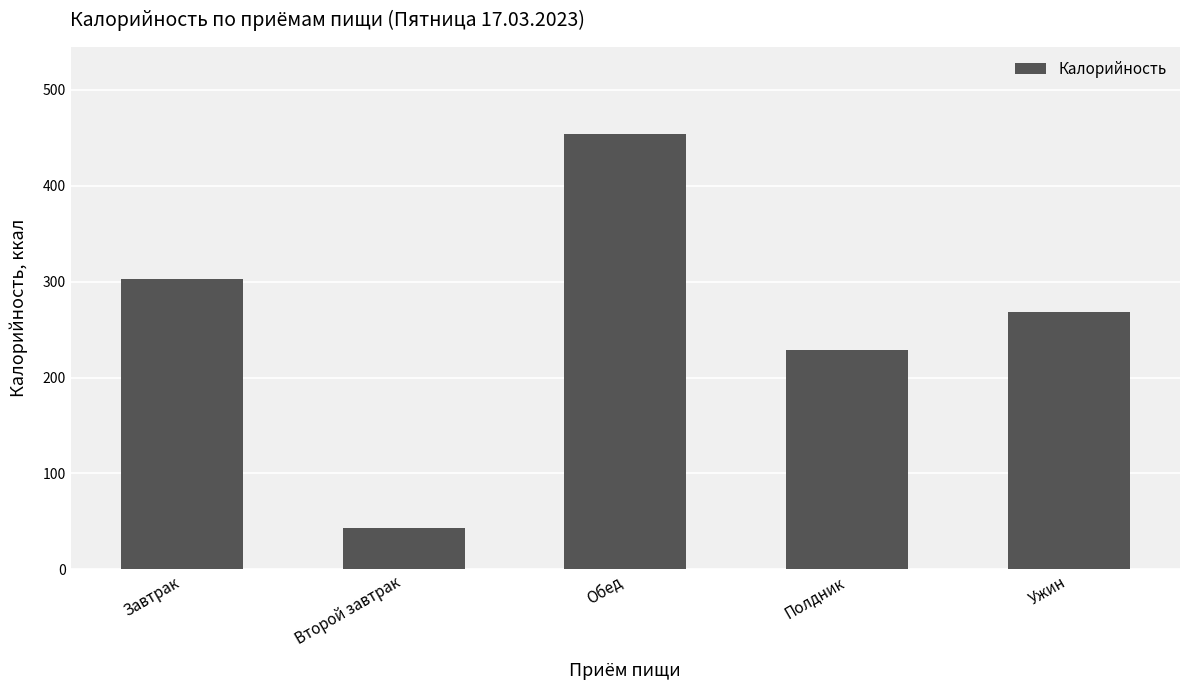

At which category does the chart reach its peak across all series?

Обед